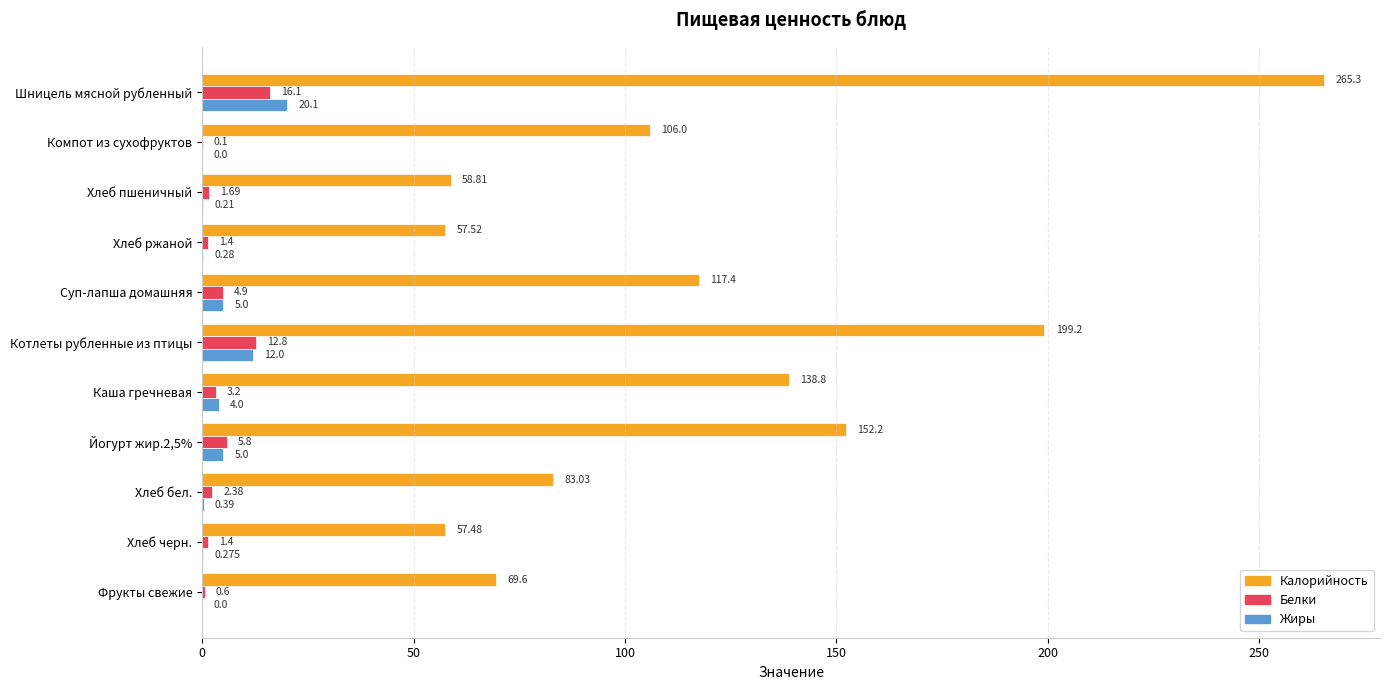

Where is Жиры nearest to the value 10?

Котлеты рубленные из птицы